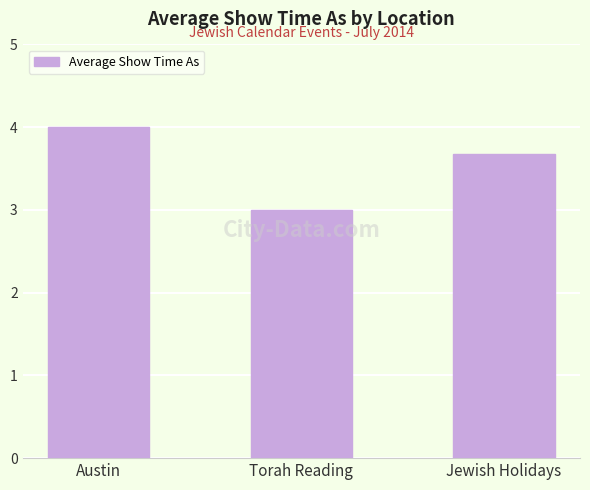

Between Austin and Jewish Holidays, which is larger?

Austin